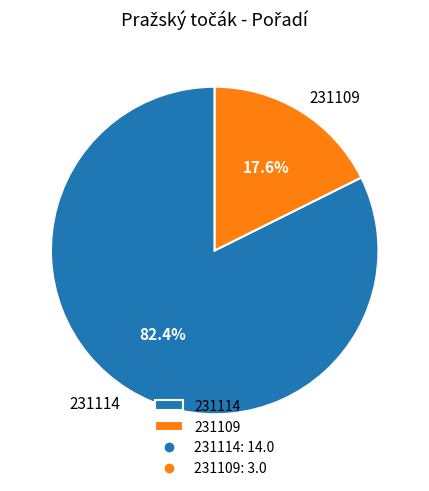

To the nearest percent, what is the average slice percentage?

50%